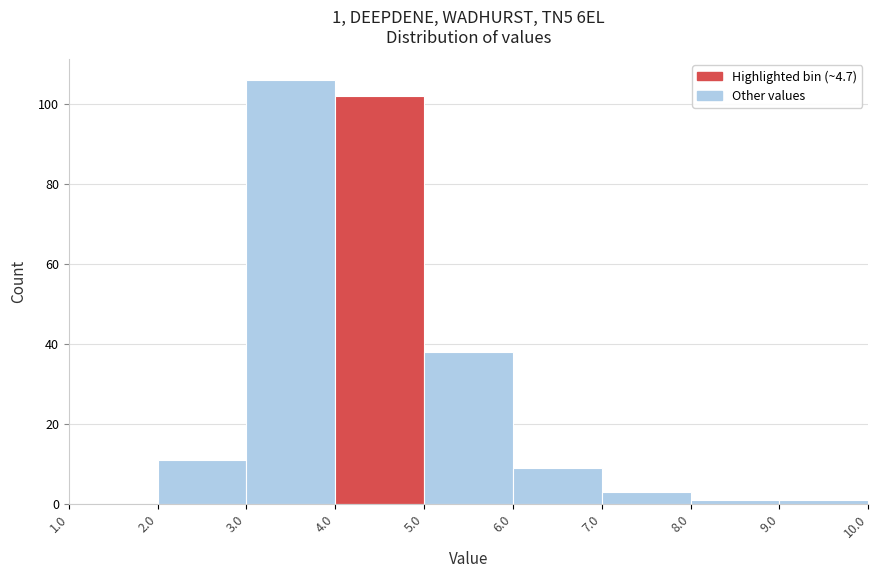

Which range on the x-axis has the tallest bar?

3.0 to 4.0